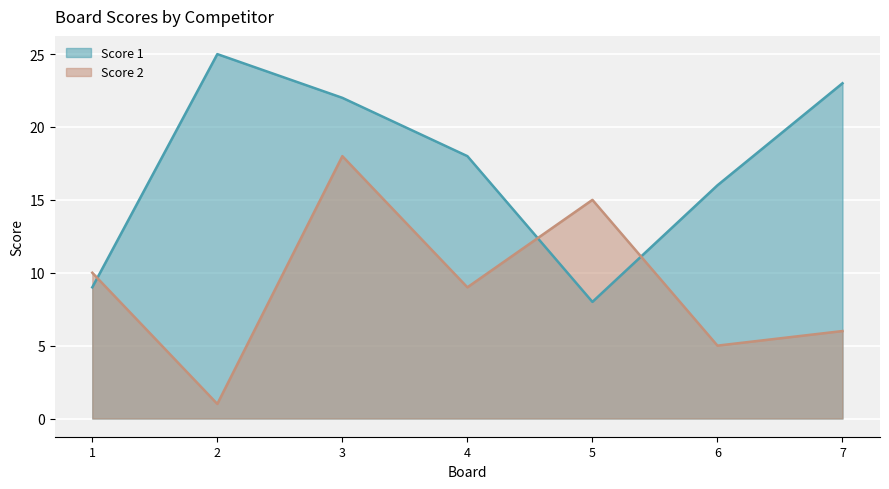

Where is the first local minimum for Score 2?

2